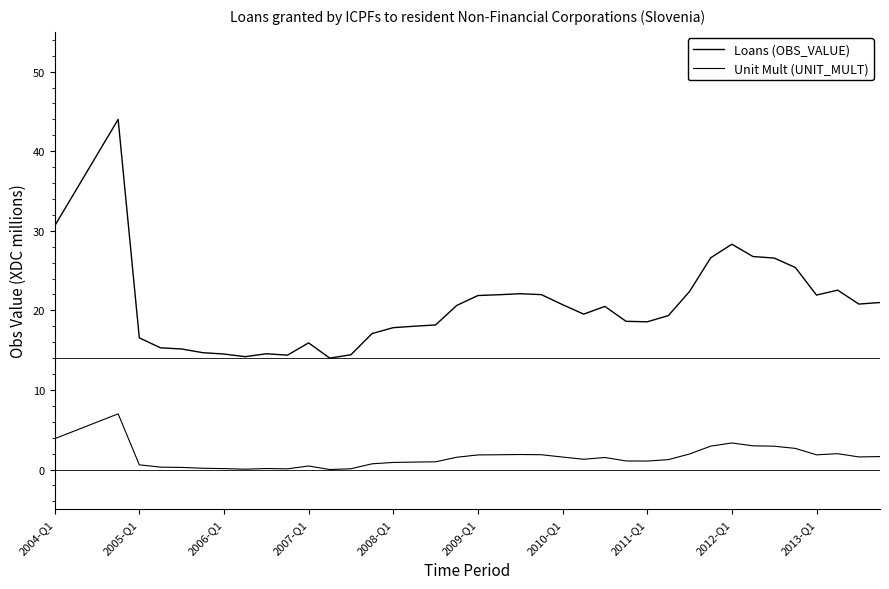

Count the number of categories in the chart.

40